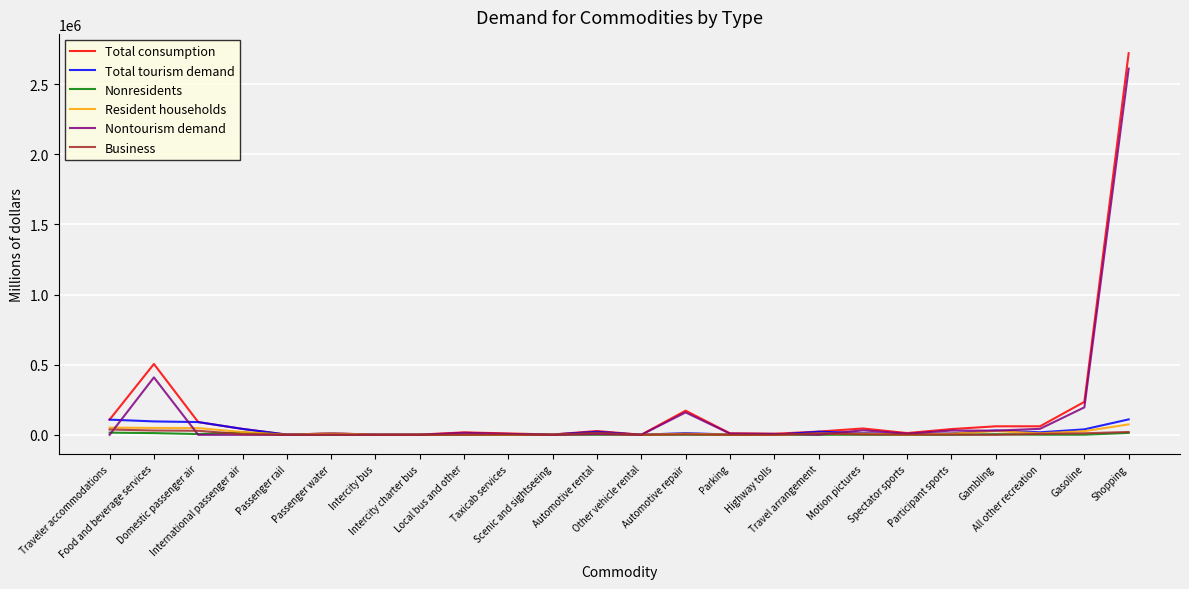

Which series has the largest range (max minus min)?

Total consumption